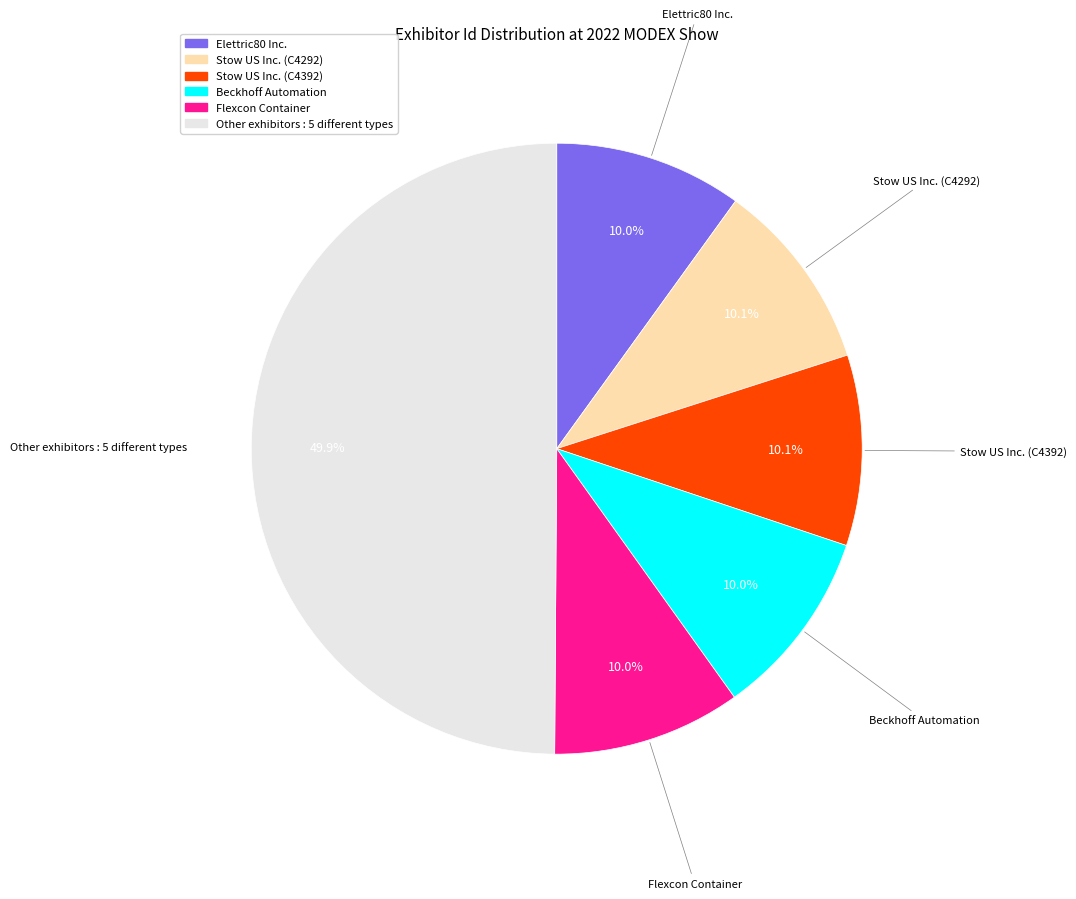

Count the number of slices in the pie.

6